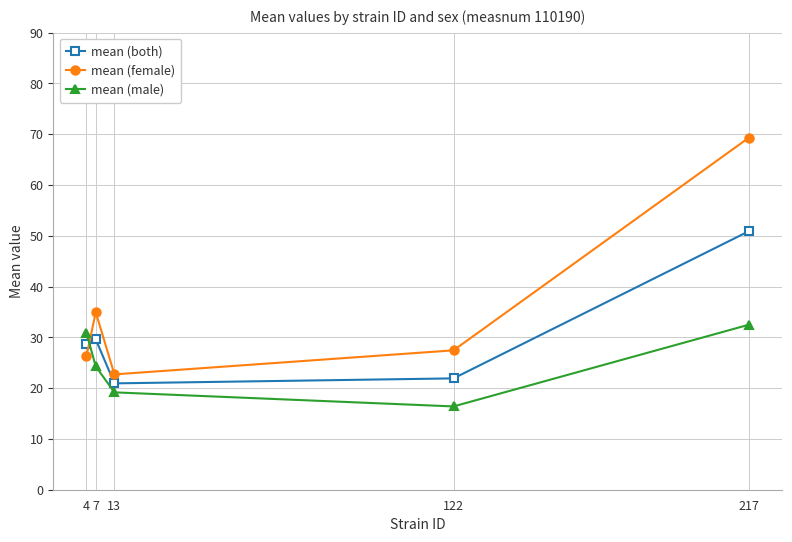

How many data points in mean (female) are less than 27?

2